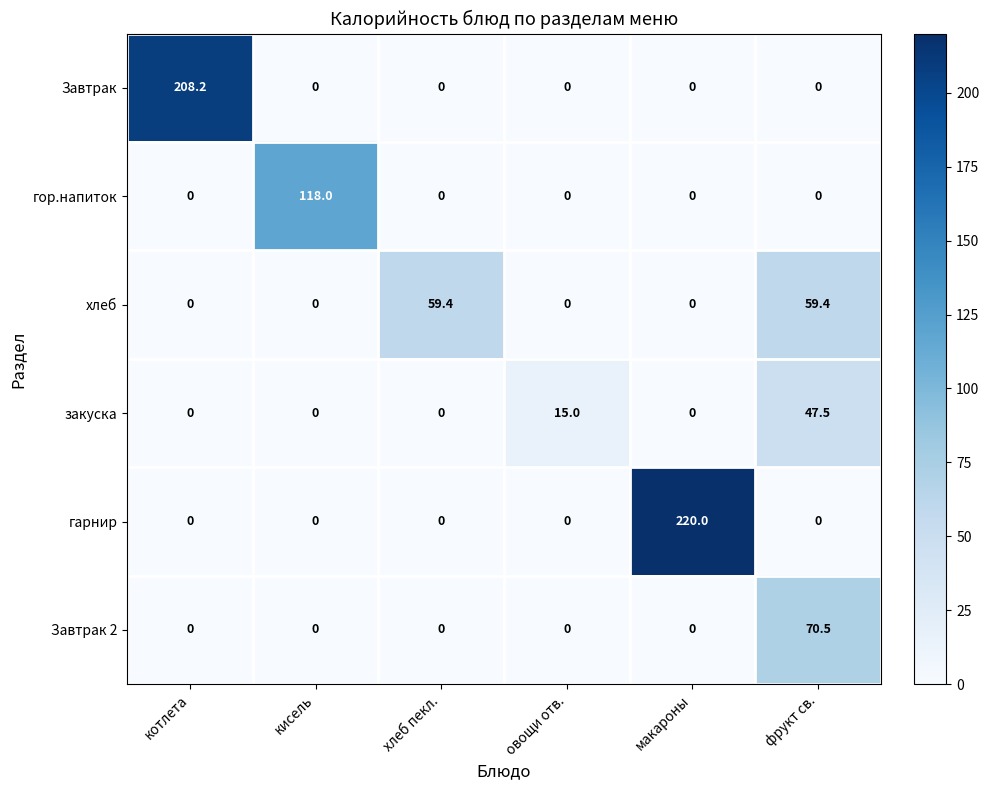

What is the maximum value for гарнир?

220.0